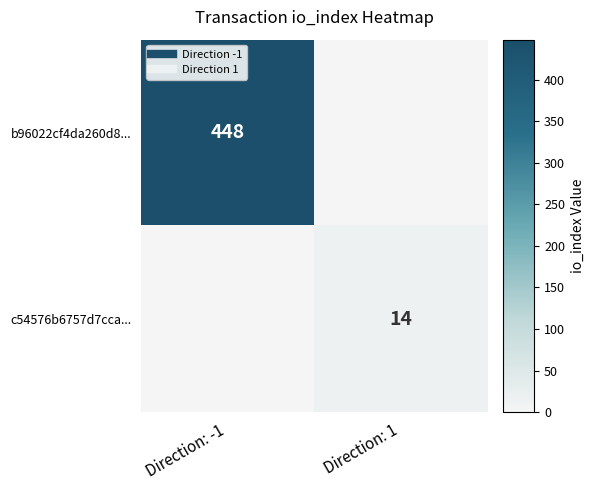

At which label is c54576b6757d7cca... closest to 7?

Direction: -1